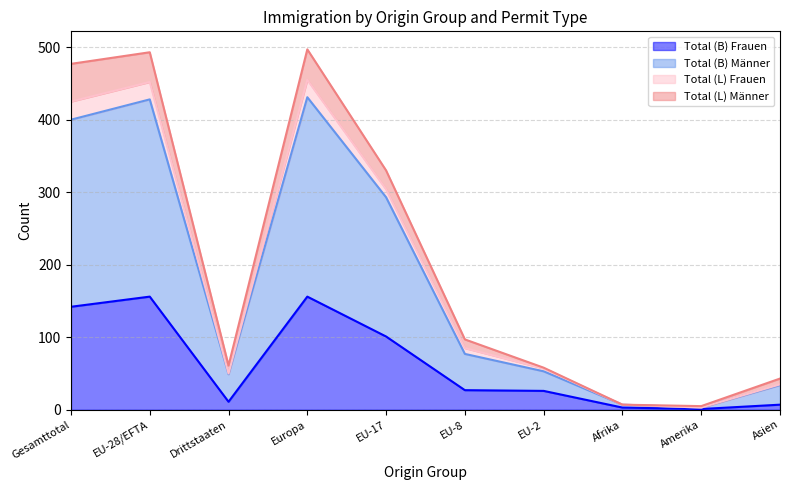

Does the chart have visible grid lines?

Yes